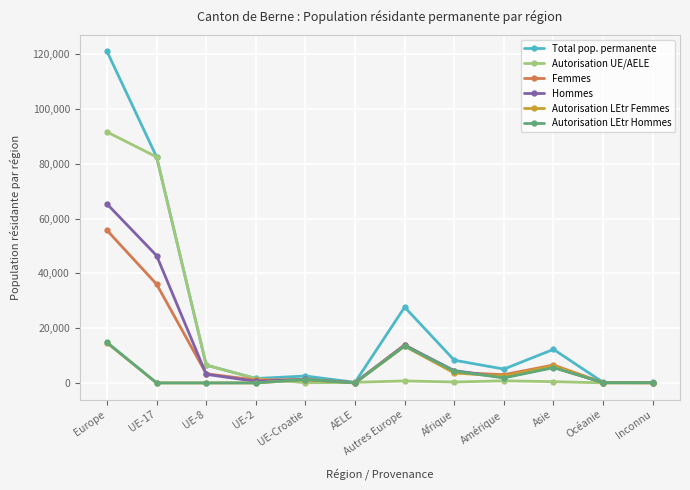

Between UE-17 and Amérique, which series saw the biggest shift?

Autorisation UE/AELE